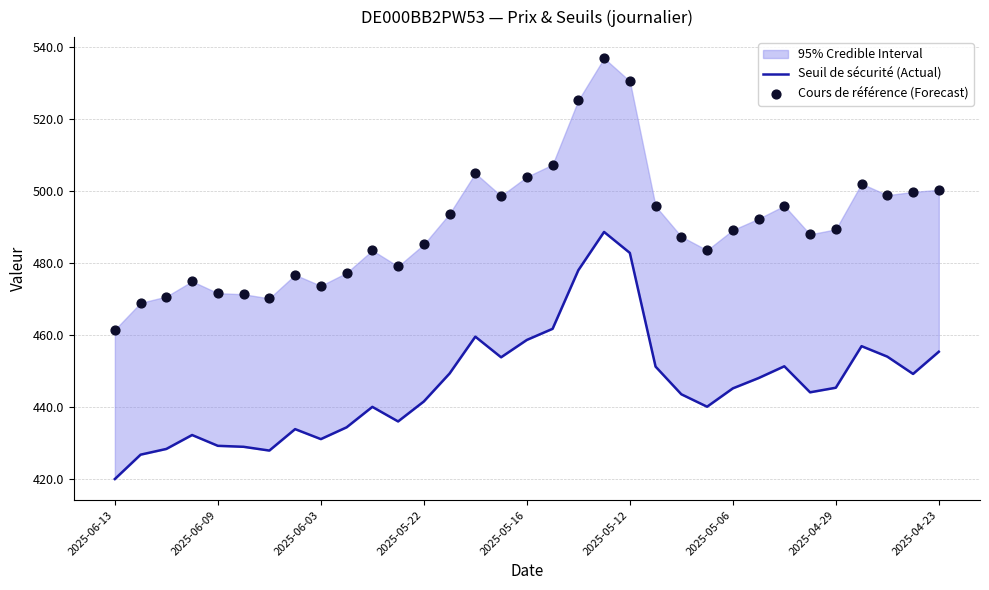

Which series reaches the minimum Y coordinate?

Seuil de sécurité (Actual)